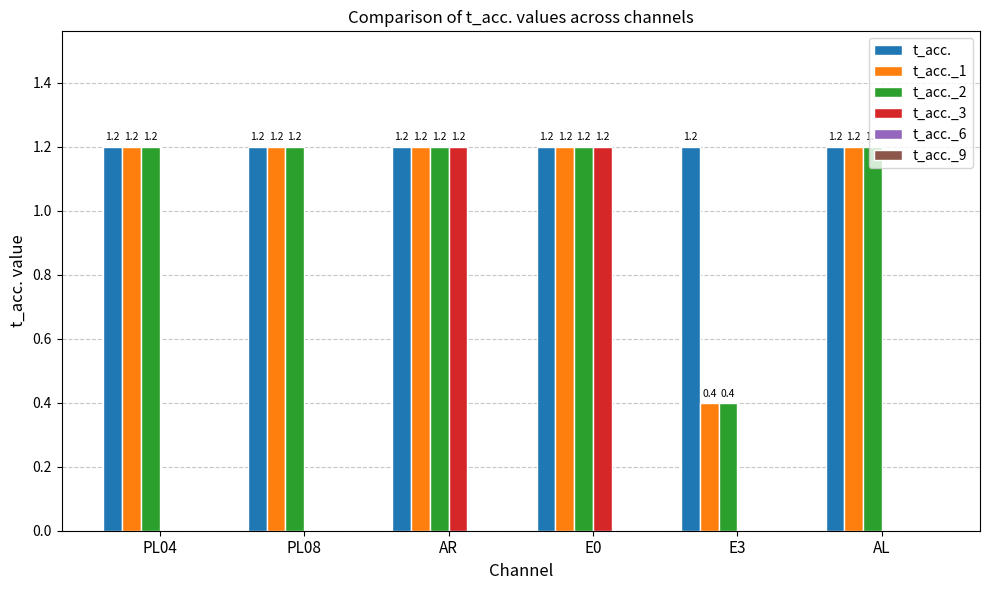

What value does the t_acc._1 series have at E3?

0.4